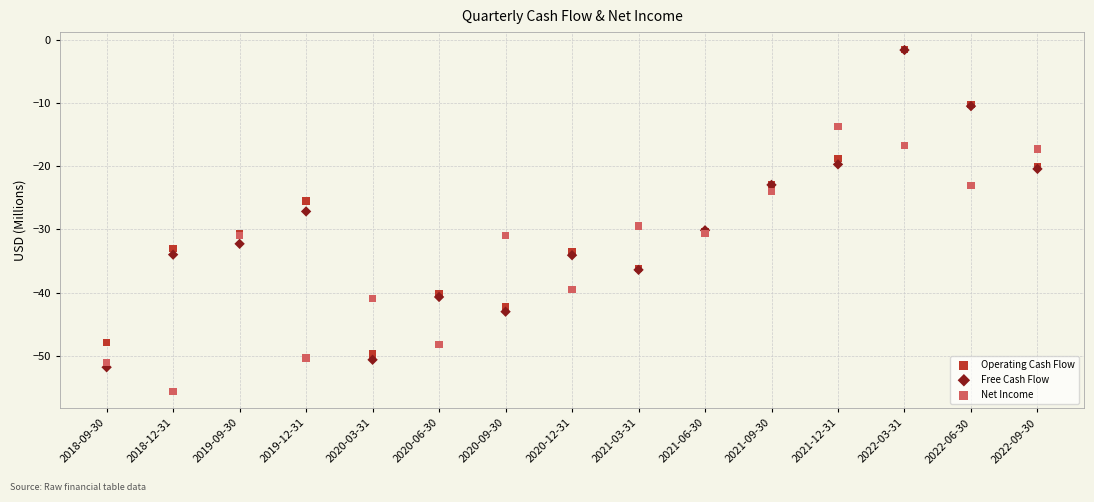

What are all the series names shown in the legend?

Operating Cash Flow, Free Cash Flow, Net Income